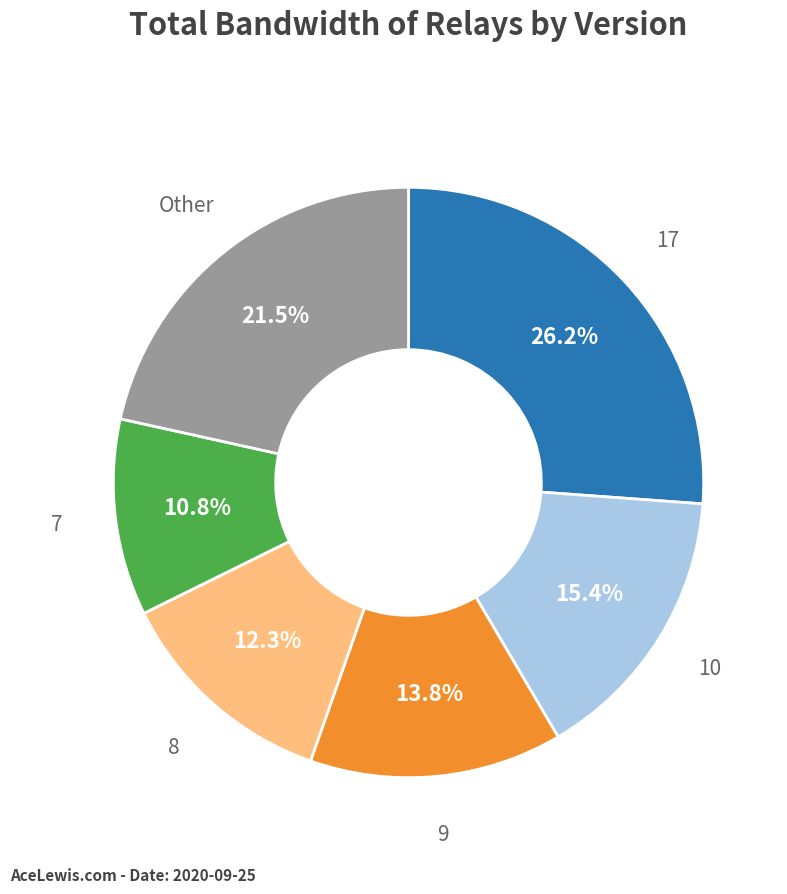

To the nearest percent, what is the difference between the largest and smallest slice percentages?

15%